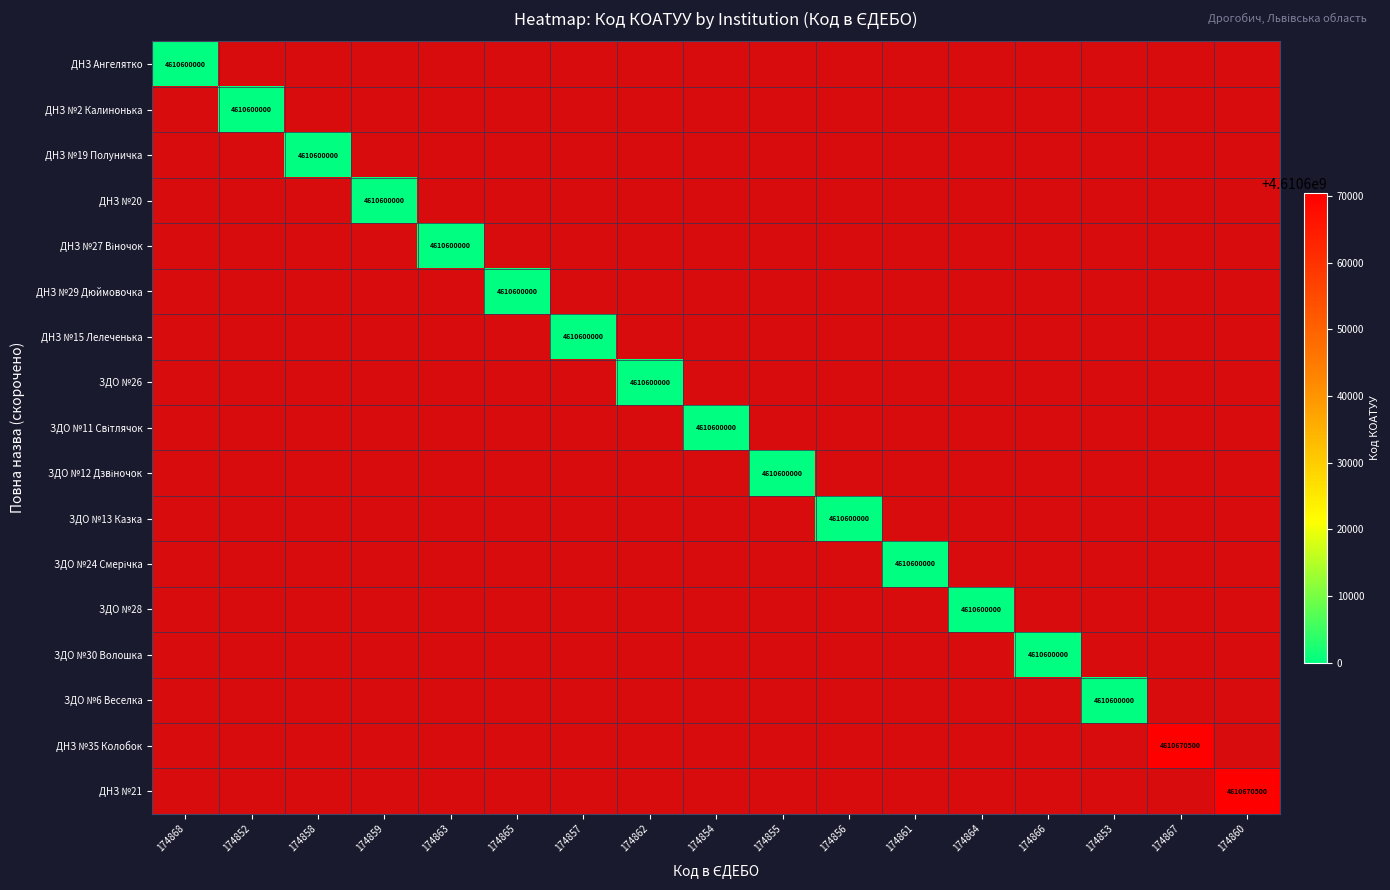

The ЗДО №13 Казка series shows 4610600000 at 174856. True or false?

True